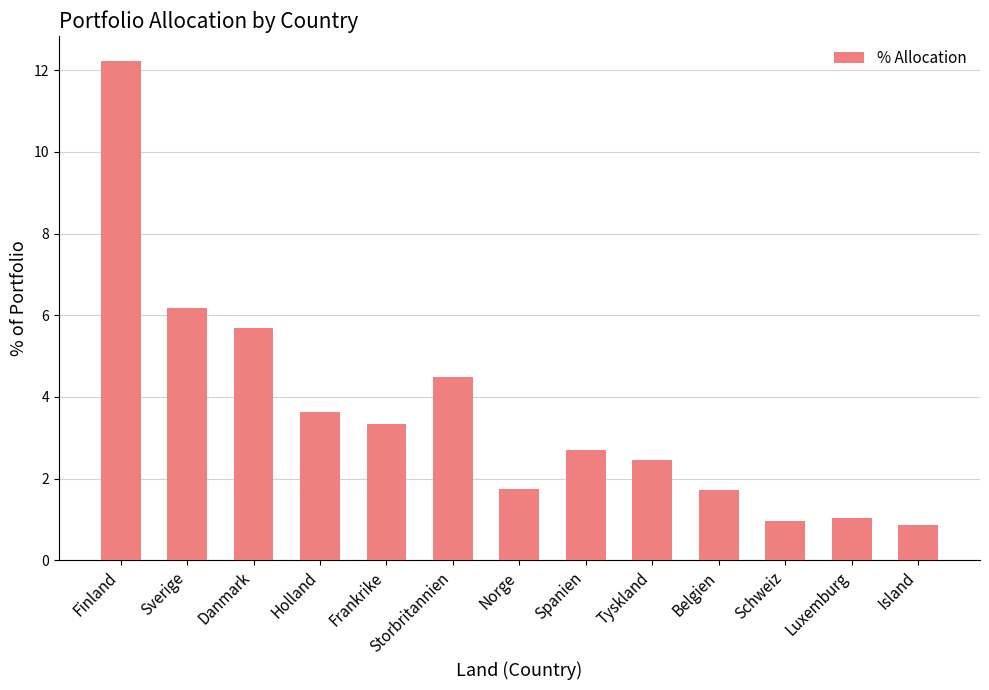

What is the approximate value at Sverige?

6.2